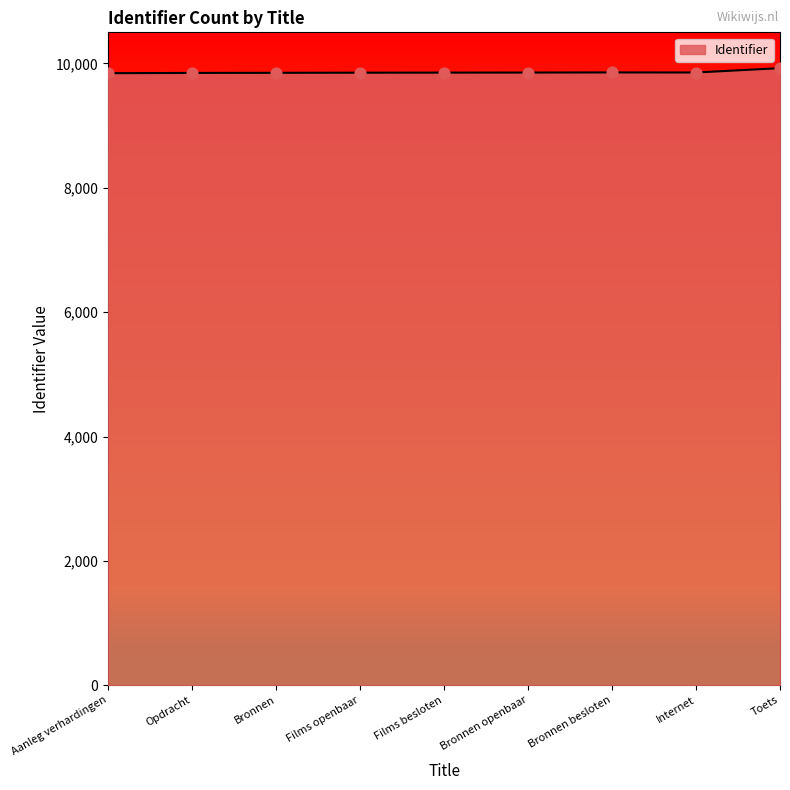

Approximately how many times larger is the value at Internet compared to Films openbaar?

1.0